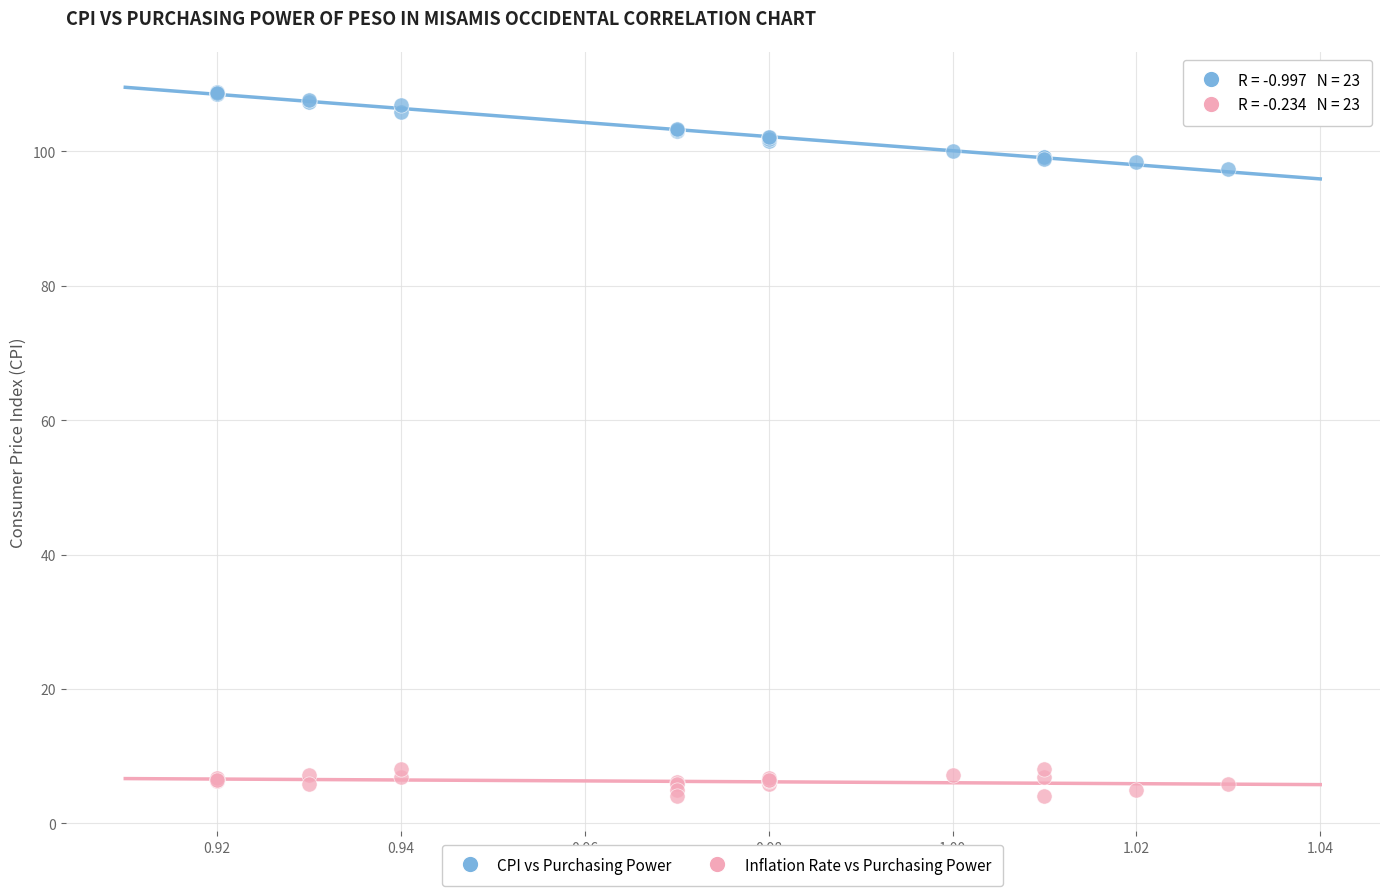

Which series reaches the minimum Y coordinate?

Inflation Rate vs Purchasing Power